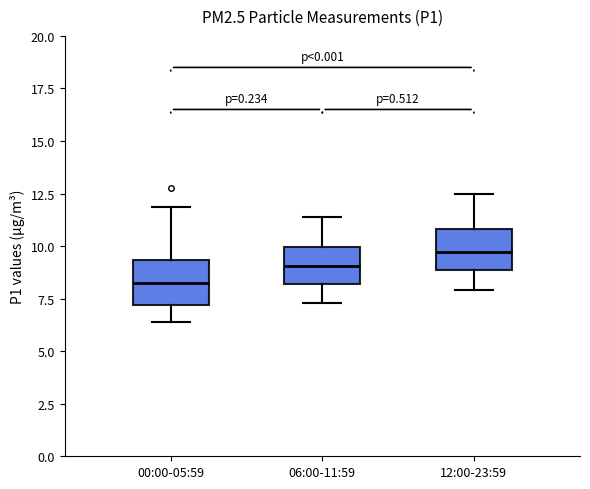

Reading left to right, transcribe this box plot: for each box, give where its median line is, the range the box spans, and where its two whiskers end, as read against the y-axis. The values are not printed on the chart, so give them approximately, as read against the axis.

00:00-05:59: median 8.5, box 7.0 to 9.5, whiskers 6.5 to 12.0
06:00-11:59: median 9.0, box 8.0 to 10.0, whiskers 7.5 to 11.5
12:00-23:59: median 9.5, box 9.0 to 11.0, whiskers 8.0 to 12.5